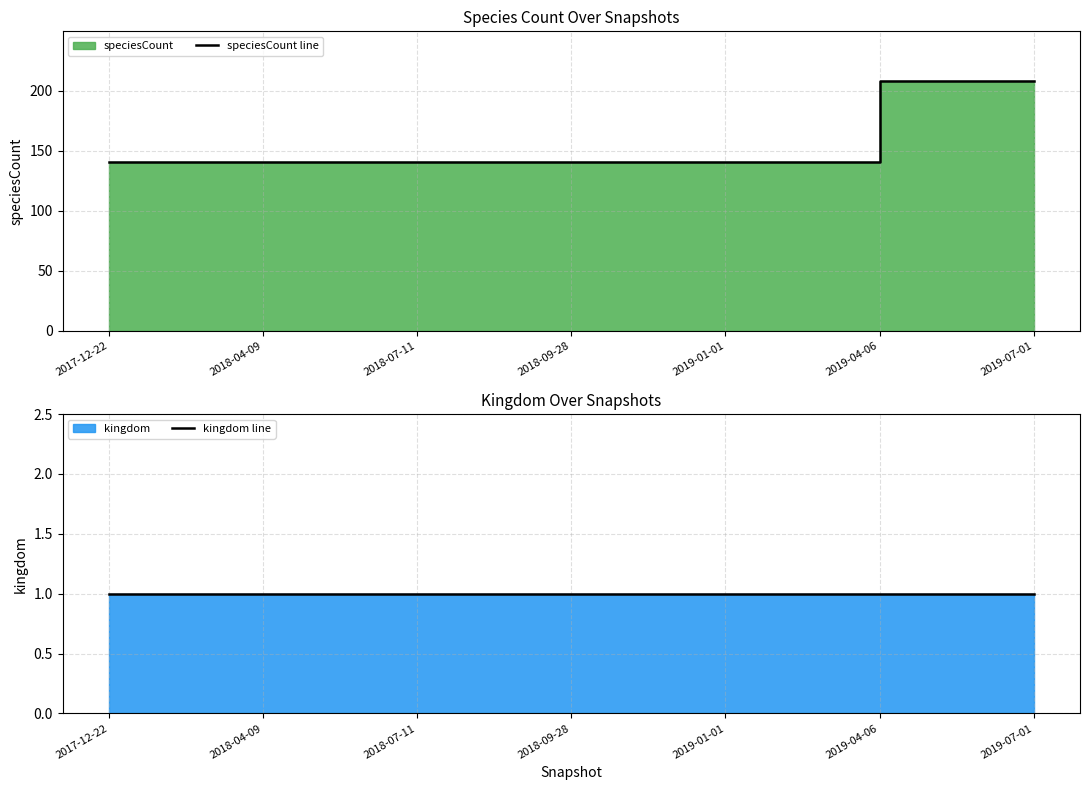

Which category has the highest value across all series?

2019-04-06